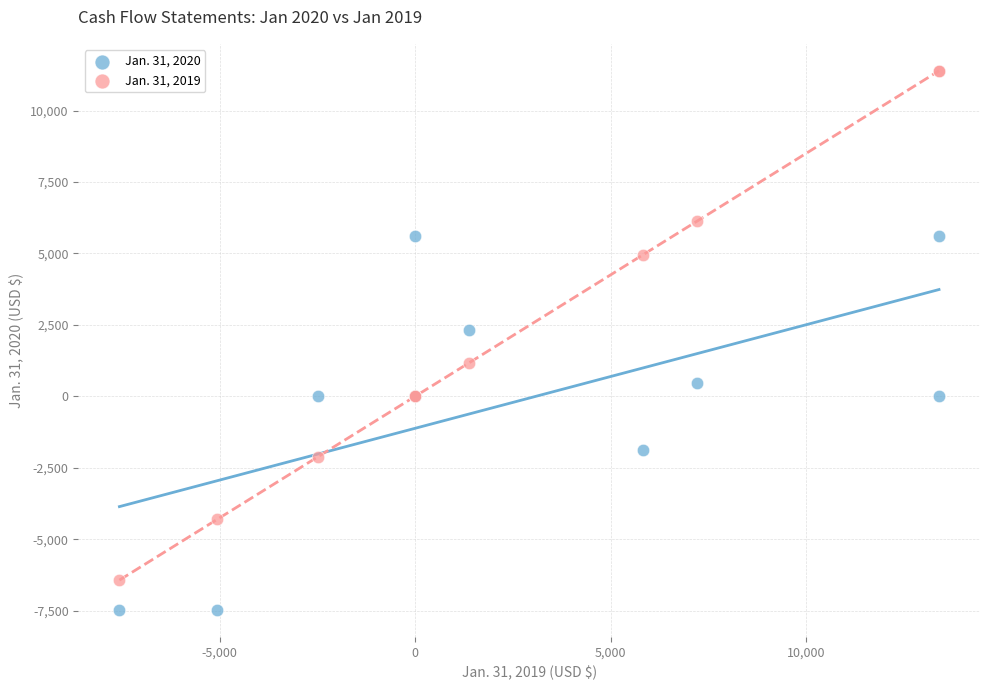

Which series reaches the minimum Y coordinate?

Jan. 31, 2020